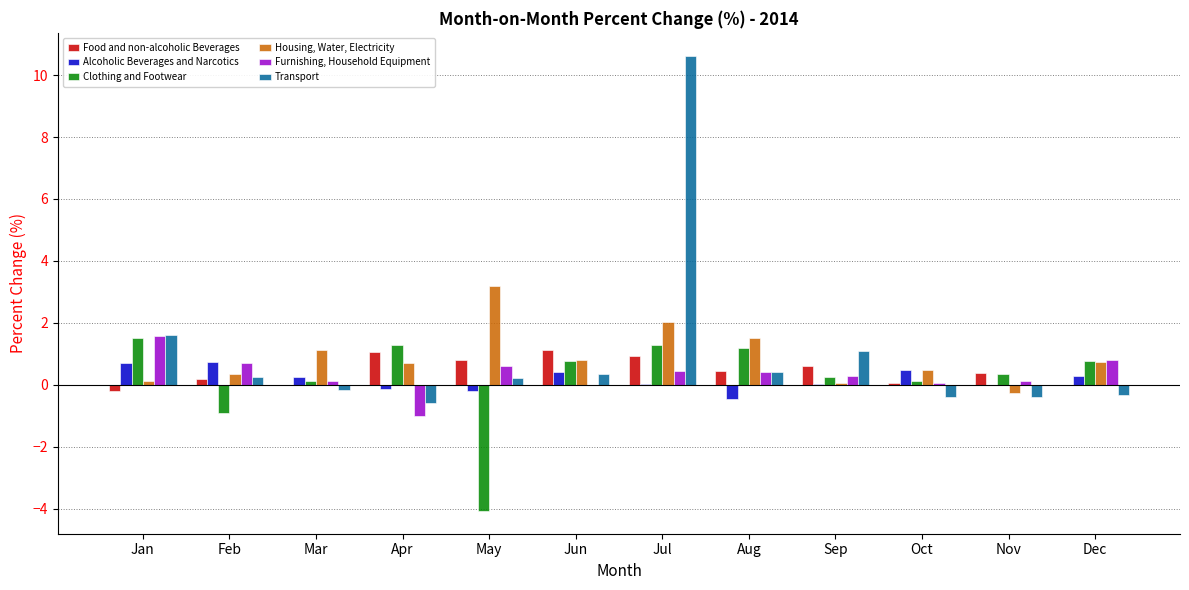

Count the number of categories in the chart.

12